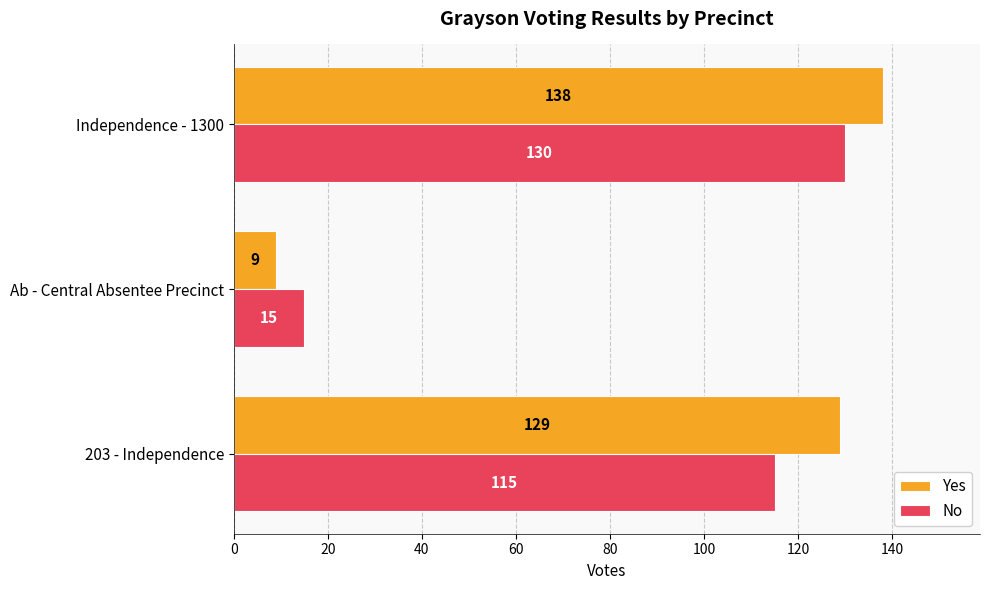

True or false: No has a value of 130 at Independence - 1300.

True